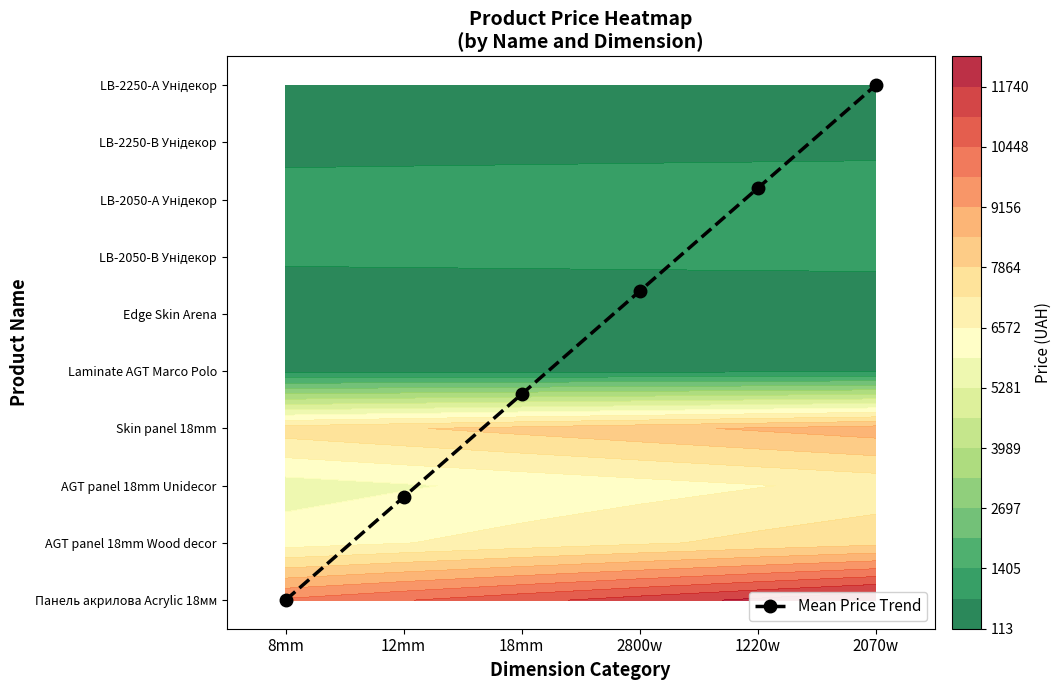

Between 18mm and 8mm, which is larger?

18mm